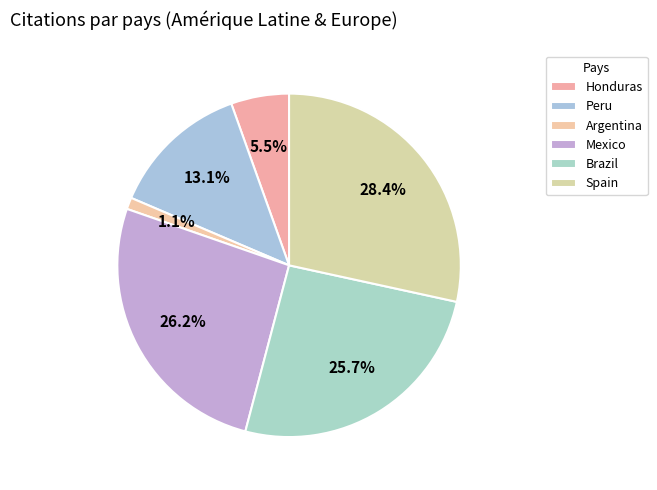

True or false: Brazil accounts for 26% of the total.

True